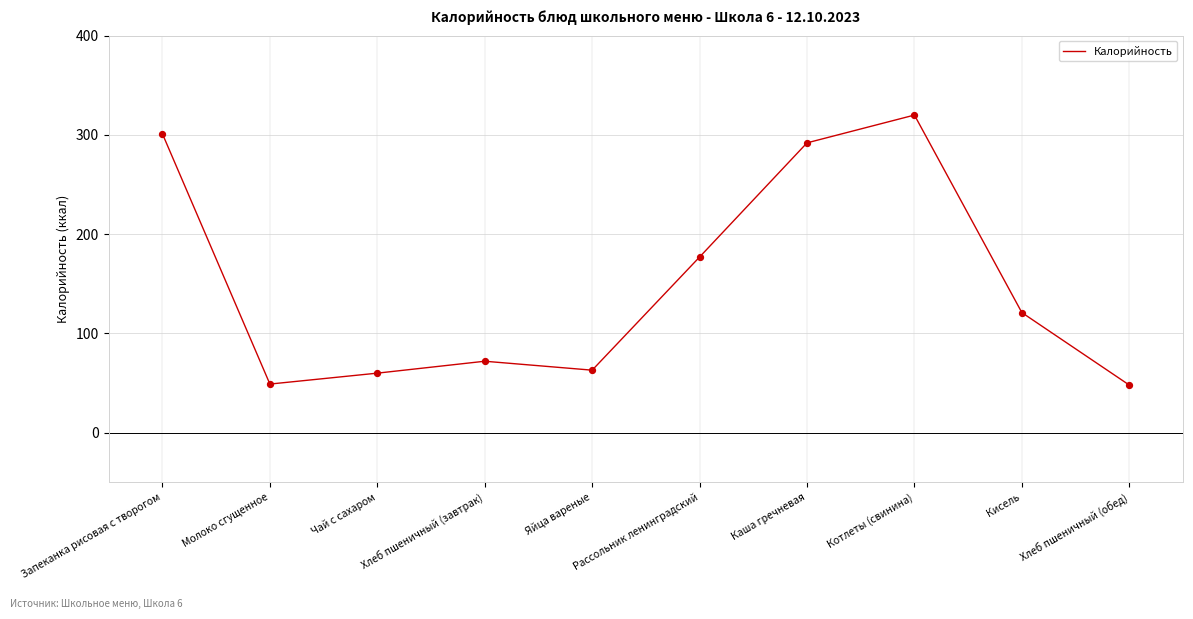

Which has a higher value, Чай с сахаром or Каша гречневая?

Каша гречневая